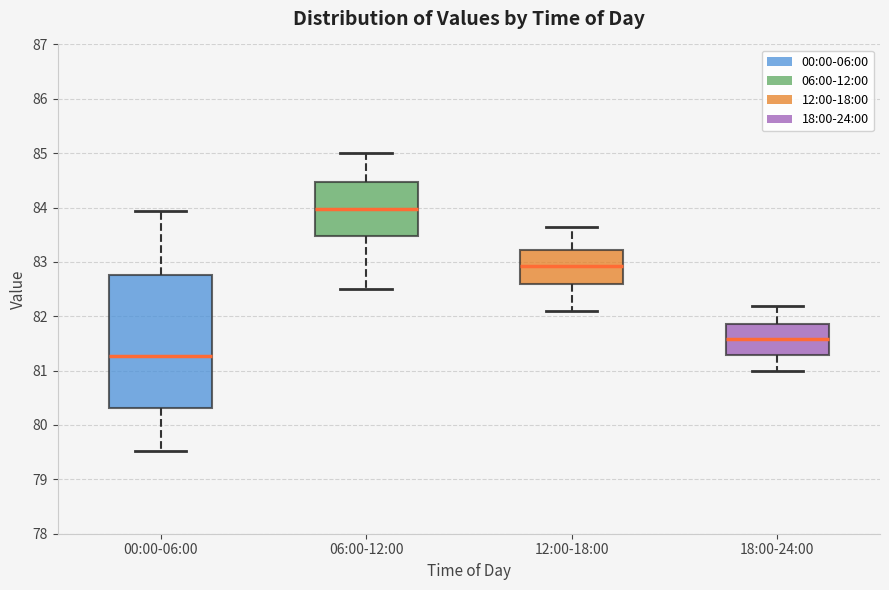

Which box's median line is the highest?

06:00-12:00